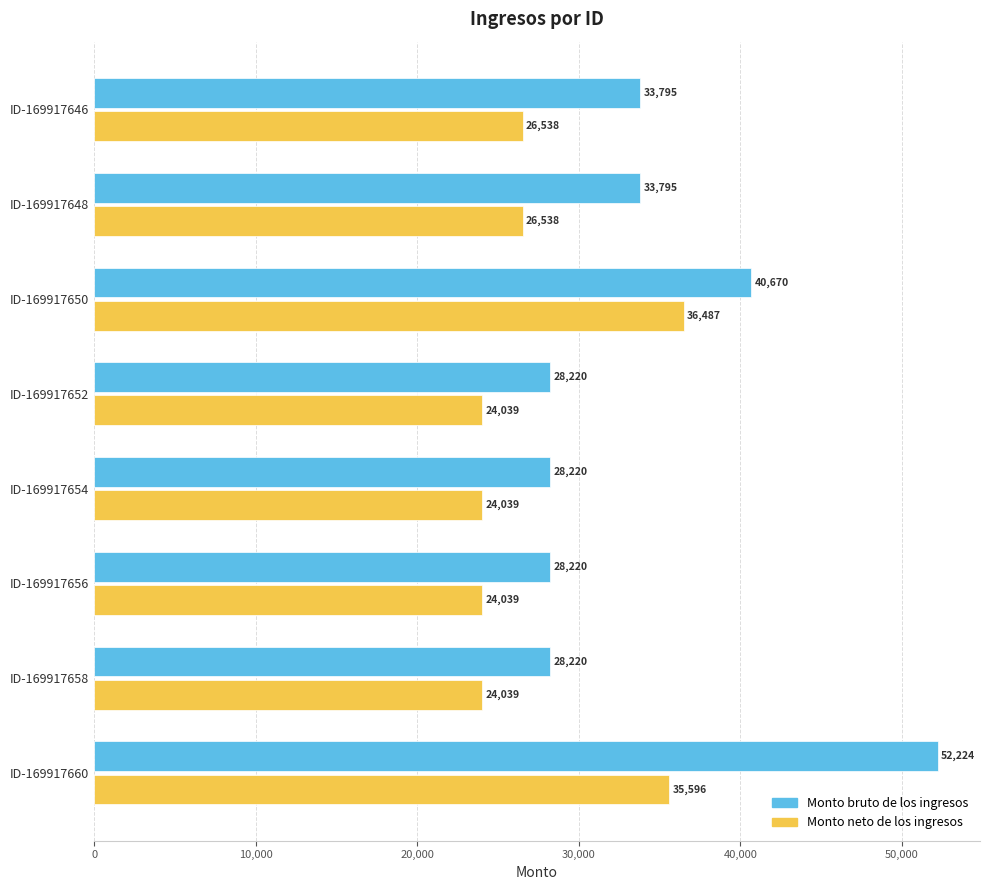

True or false: Monto bruto de los ingresos has a value of 28220.1 at ID-169917658.

True